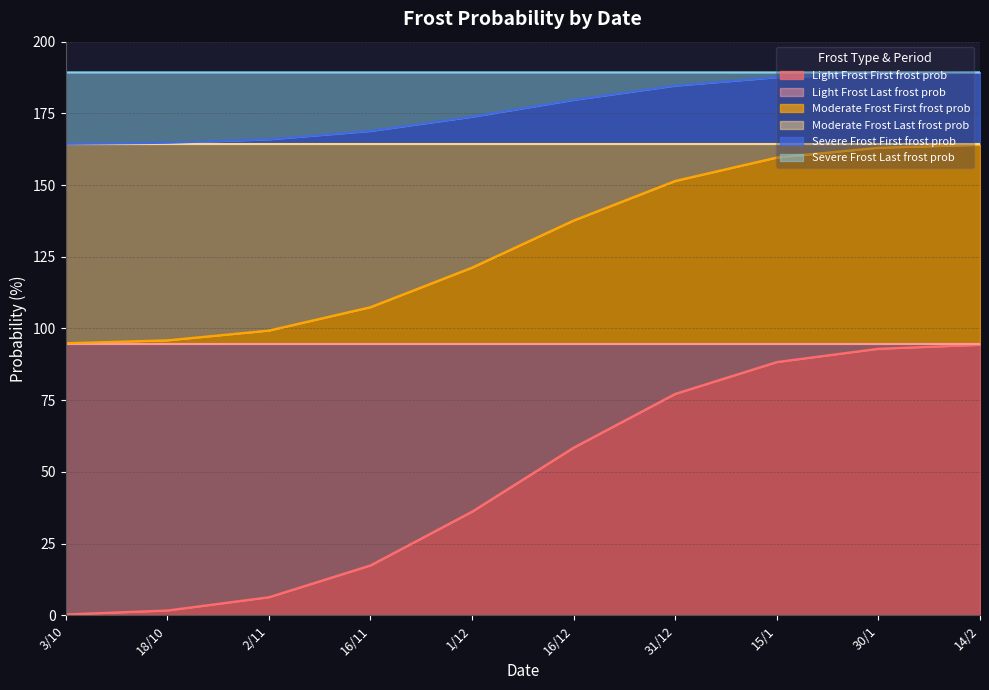

What is the total value across all series at 16/11?

189.3